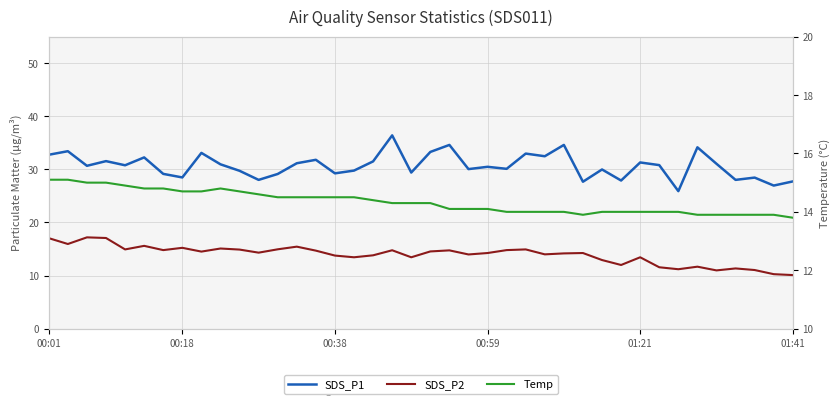

What is the lowest value of the SDS_P1 series?

25.9